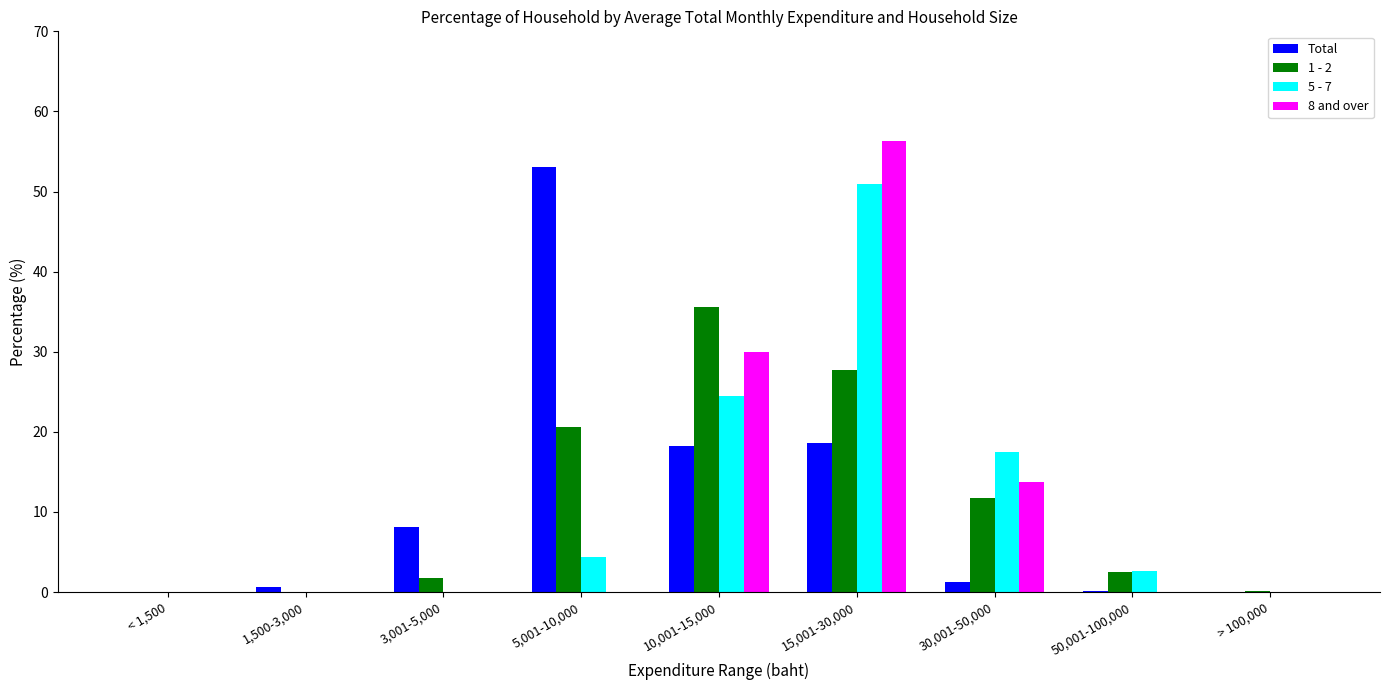

What is the maximum value for 8 and over?

56.3